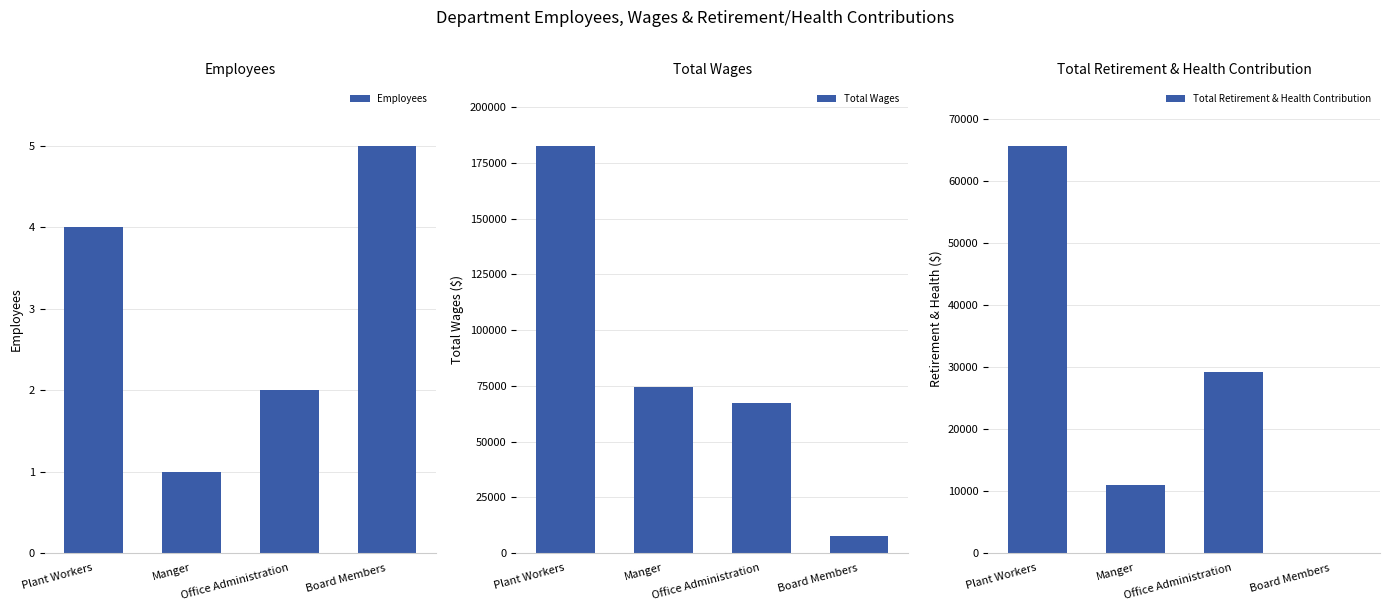

Reading left to right, transcribe all the data shown in this chart.

Employees: 4	1	2	5
Total Wages: 182626	74444	67384	7400
Total Retirement & Health Contribution: 65624	10952	29183	0